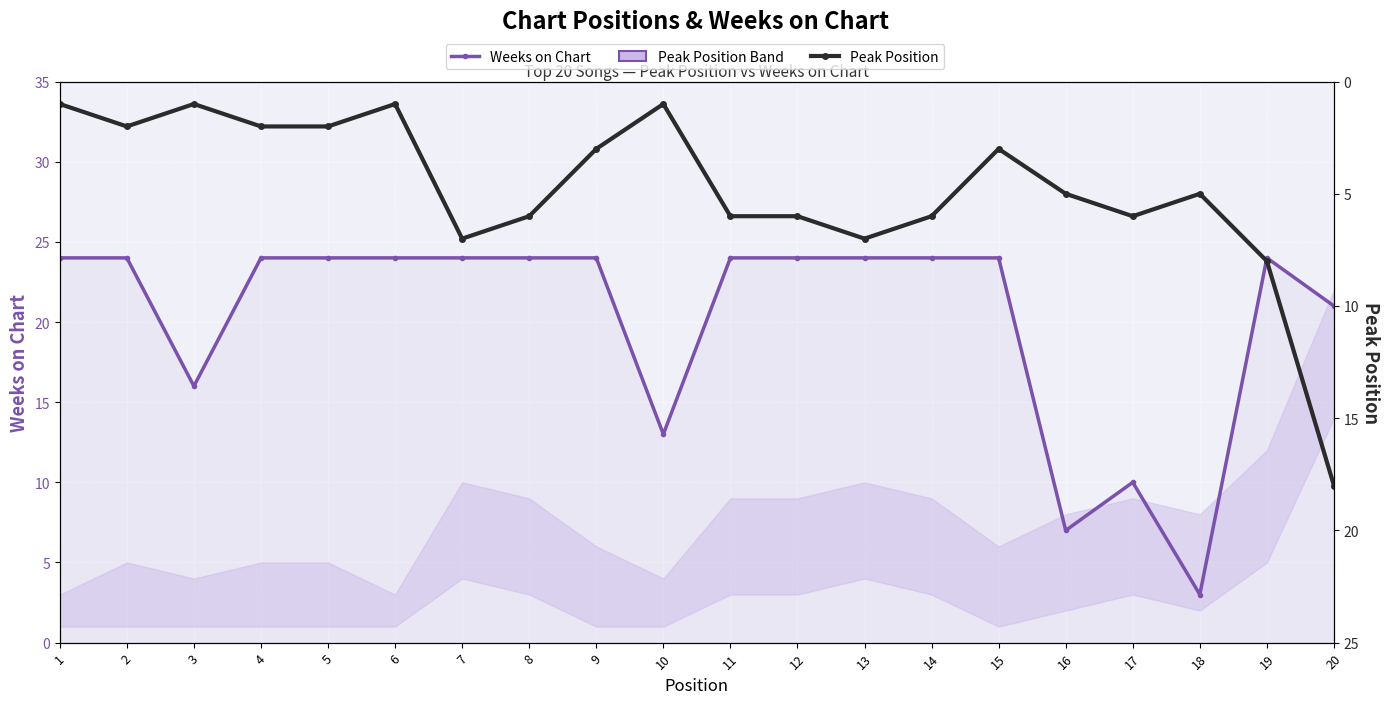

Which series ends up on top after the final intersection of Weeks on Chart and Peak Position?

Weeks on Chart